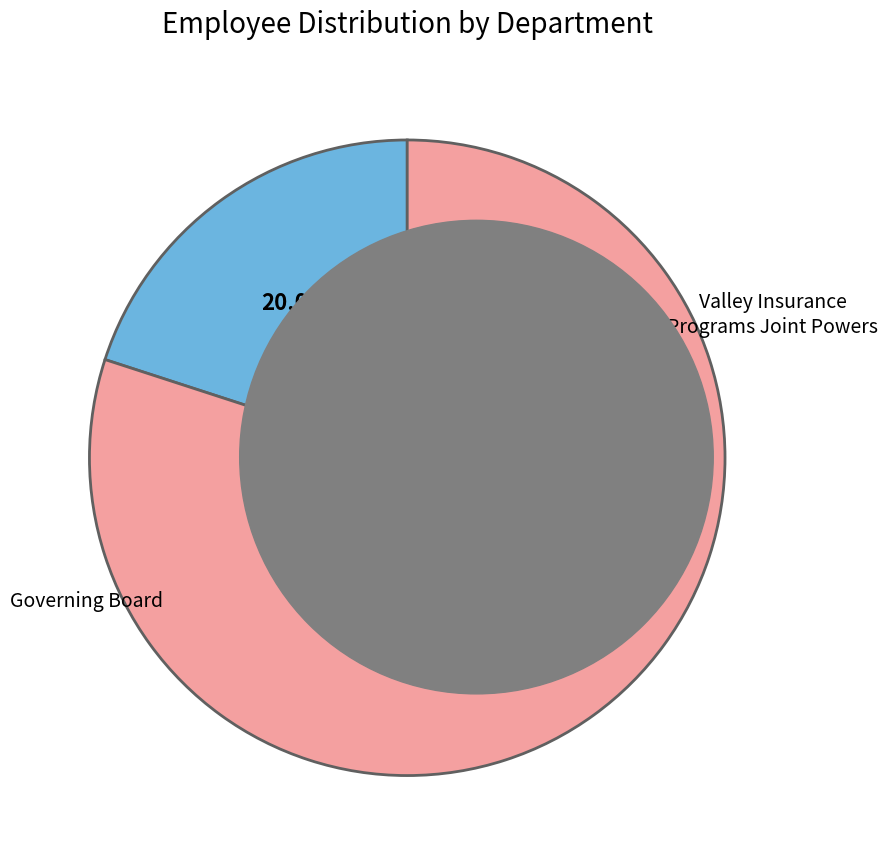

Is there a majority slice in this chart?

Yes